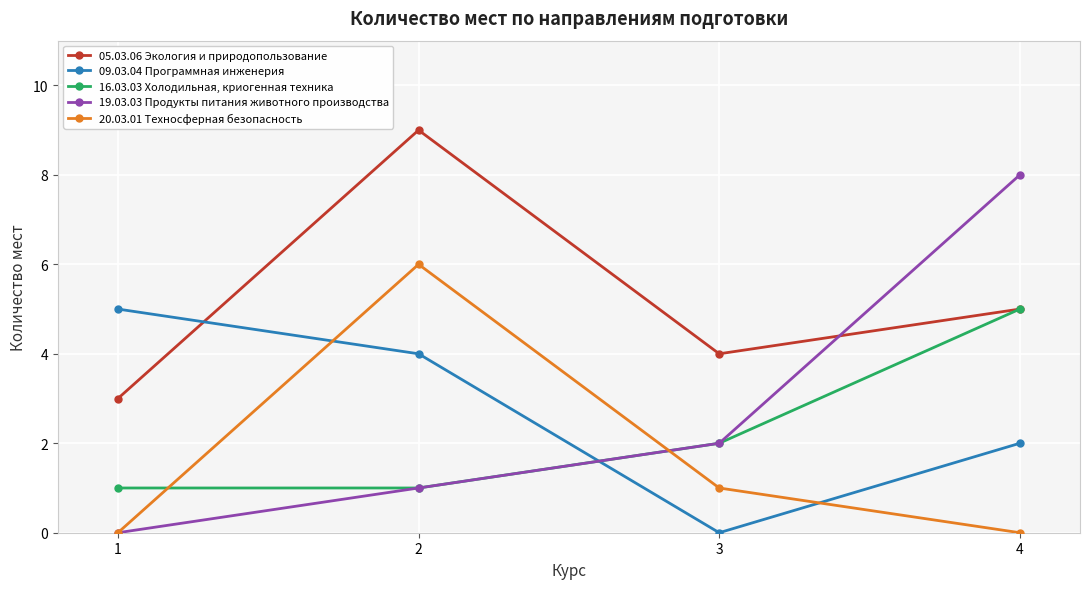

What is the value of the 16.03.03 Холодильная, криогенная техника point at the 3rd from the left?

2